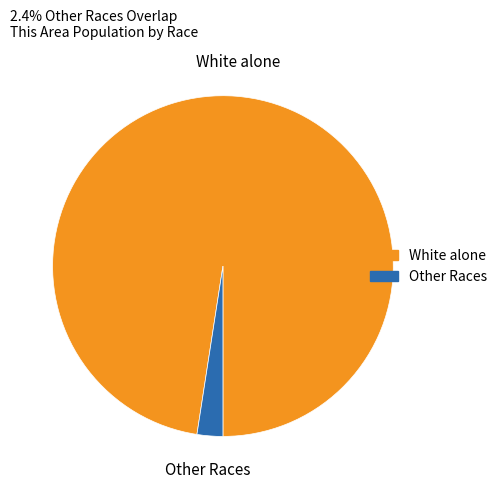

Is it true that White alone is 98% of the pie?

True